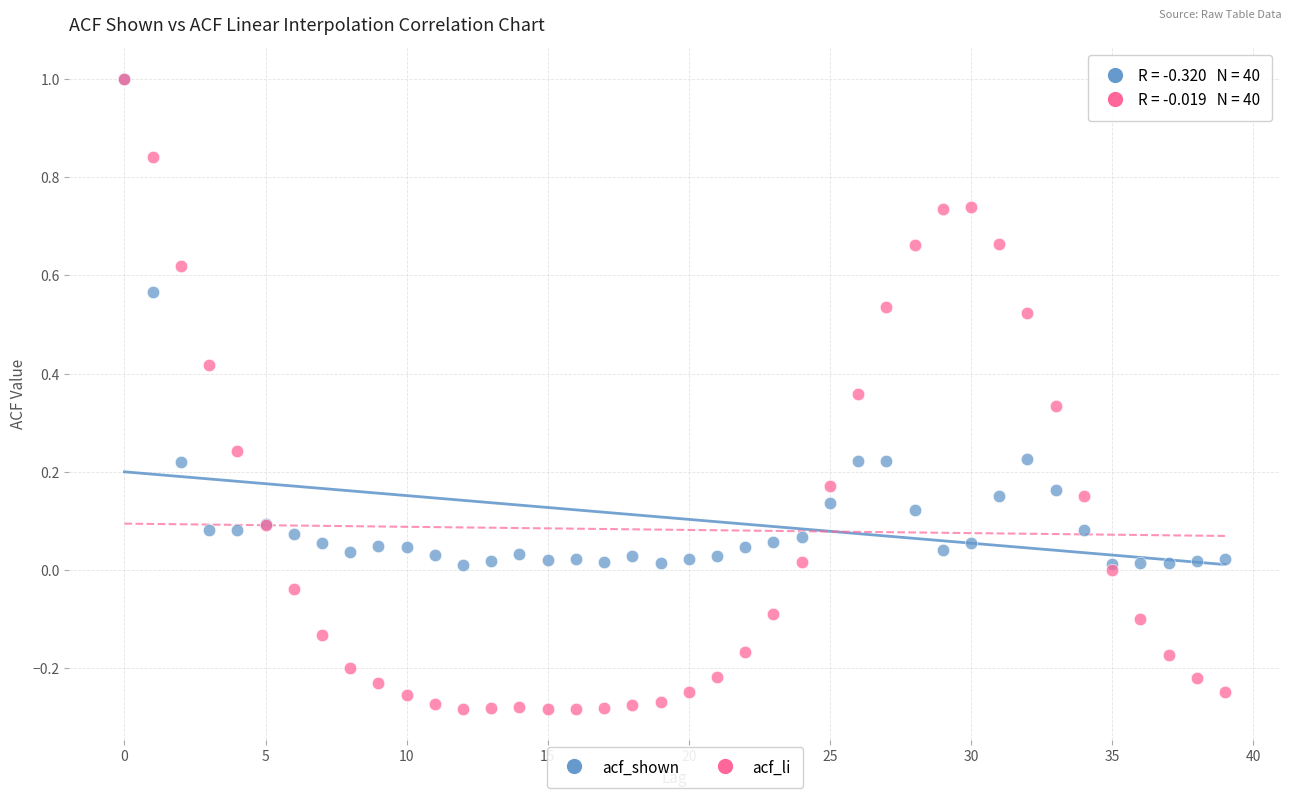

What are all the series names shown in the legend?

acf_shown, acf_li